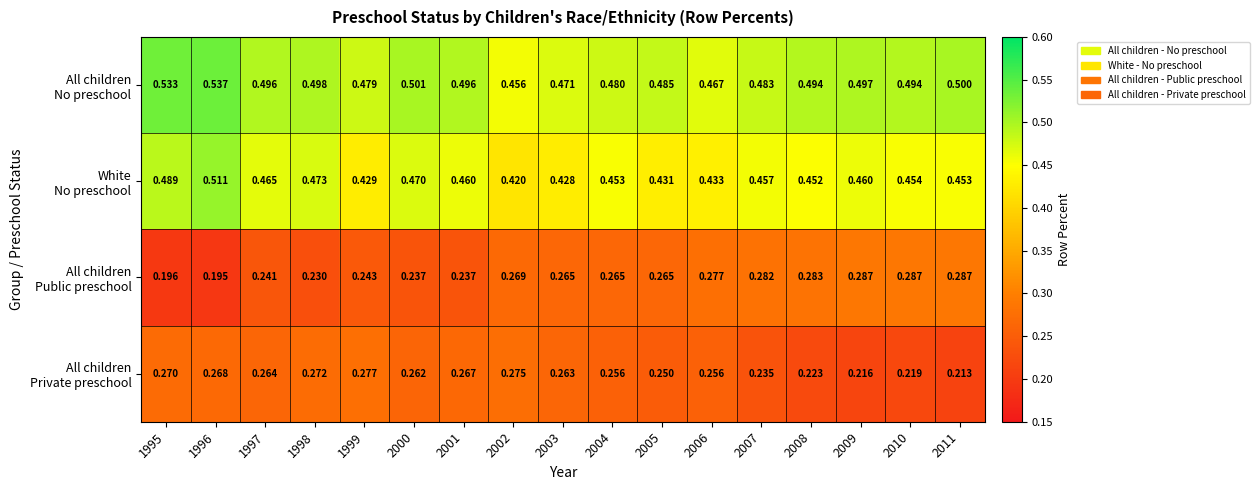

Between 2004 and 2007, which series saw the biggest shift?

All children Private preschool